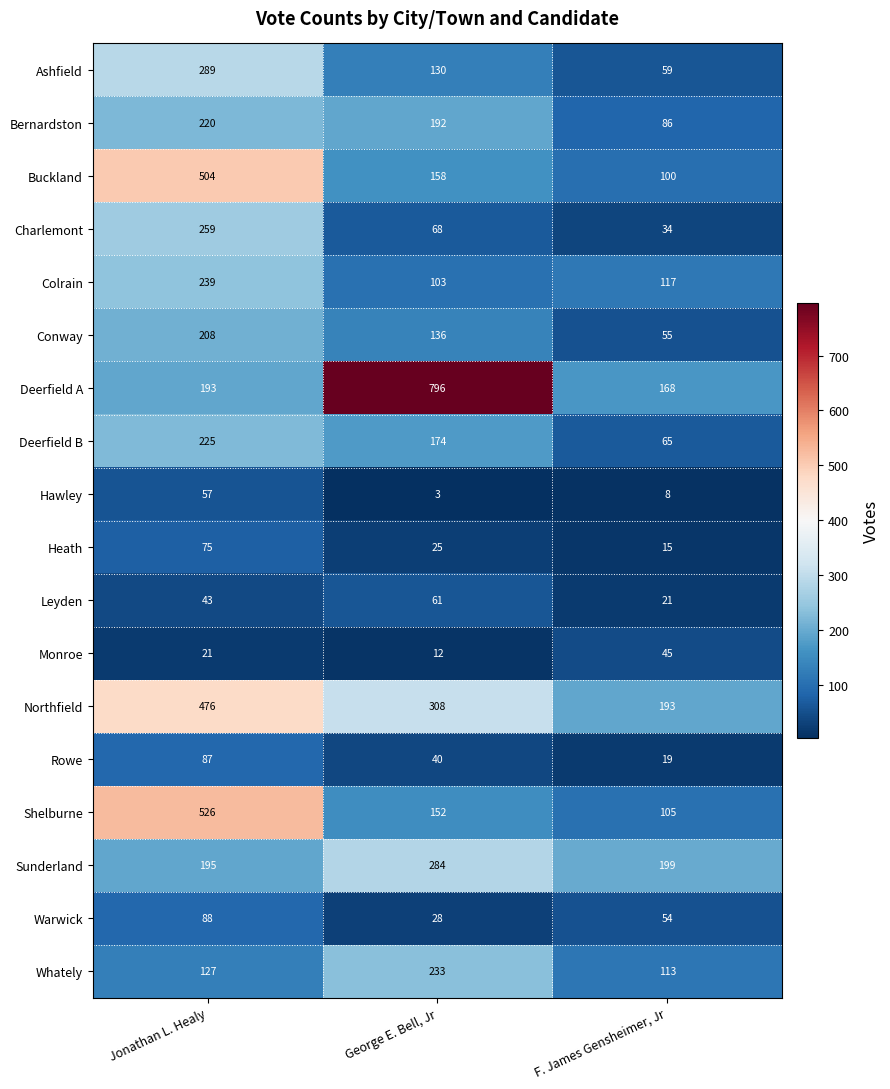

List the labels in order of Conway value, largest first.

Jonathan L. Healy, George E. Bell, Jr, F. James Gensheimer, Jr